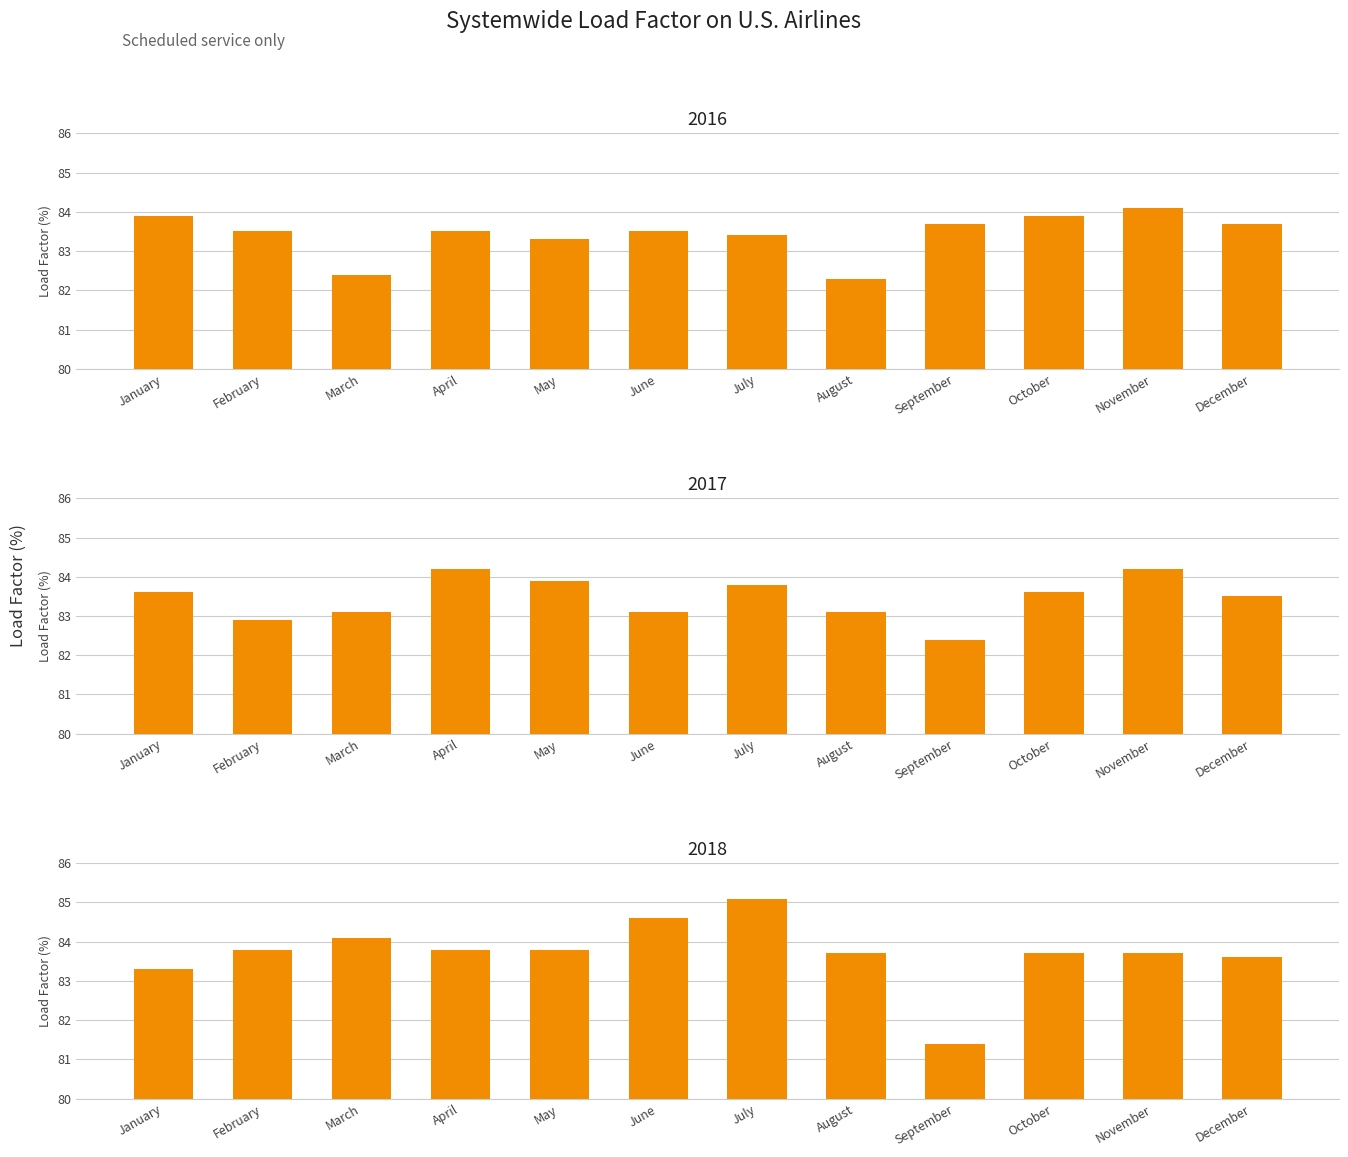

What is the difference between the maximum and minimum values in the 2016 series?

1.8